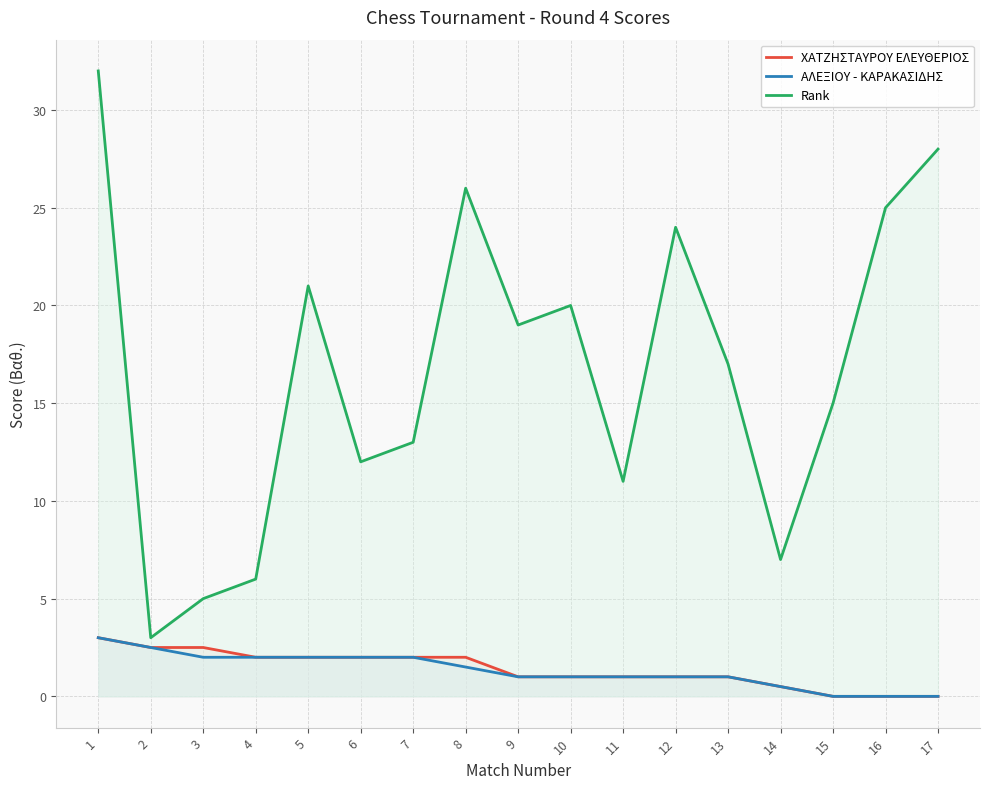

What is the sum of the Rank values at 15 and 3?

20.0